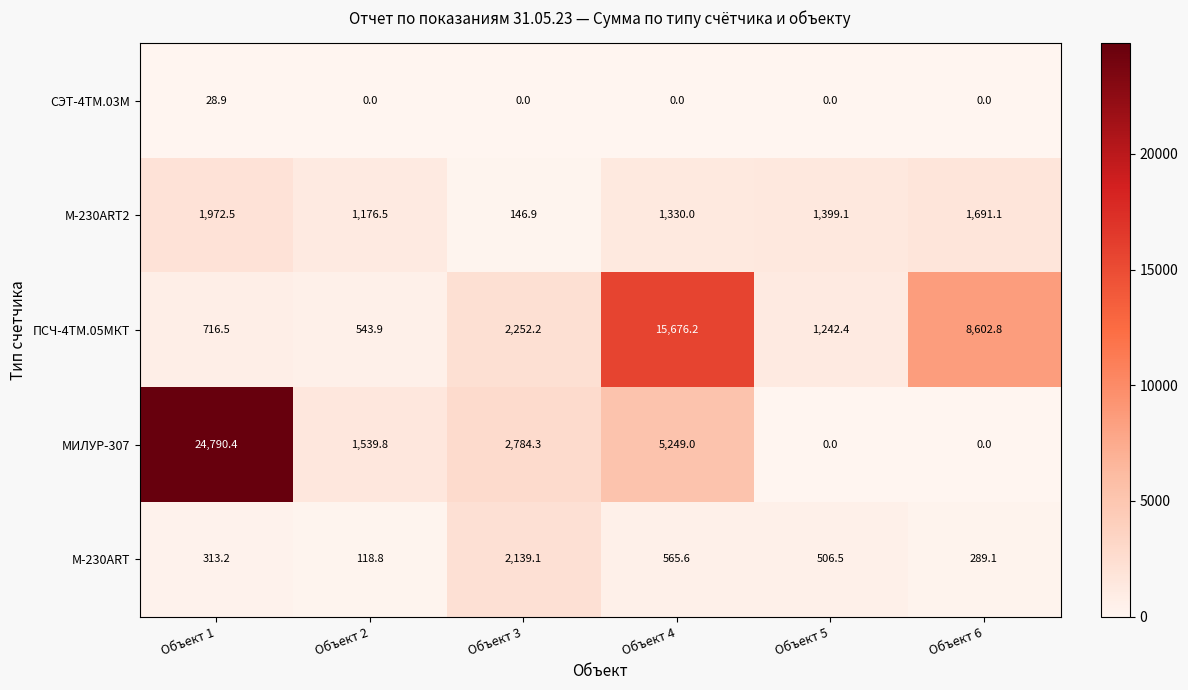

Which series has the largest total across all categories?

МИЛУР-307